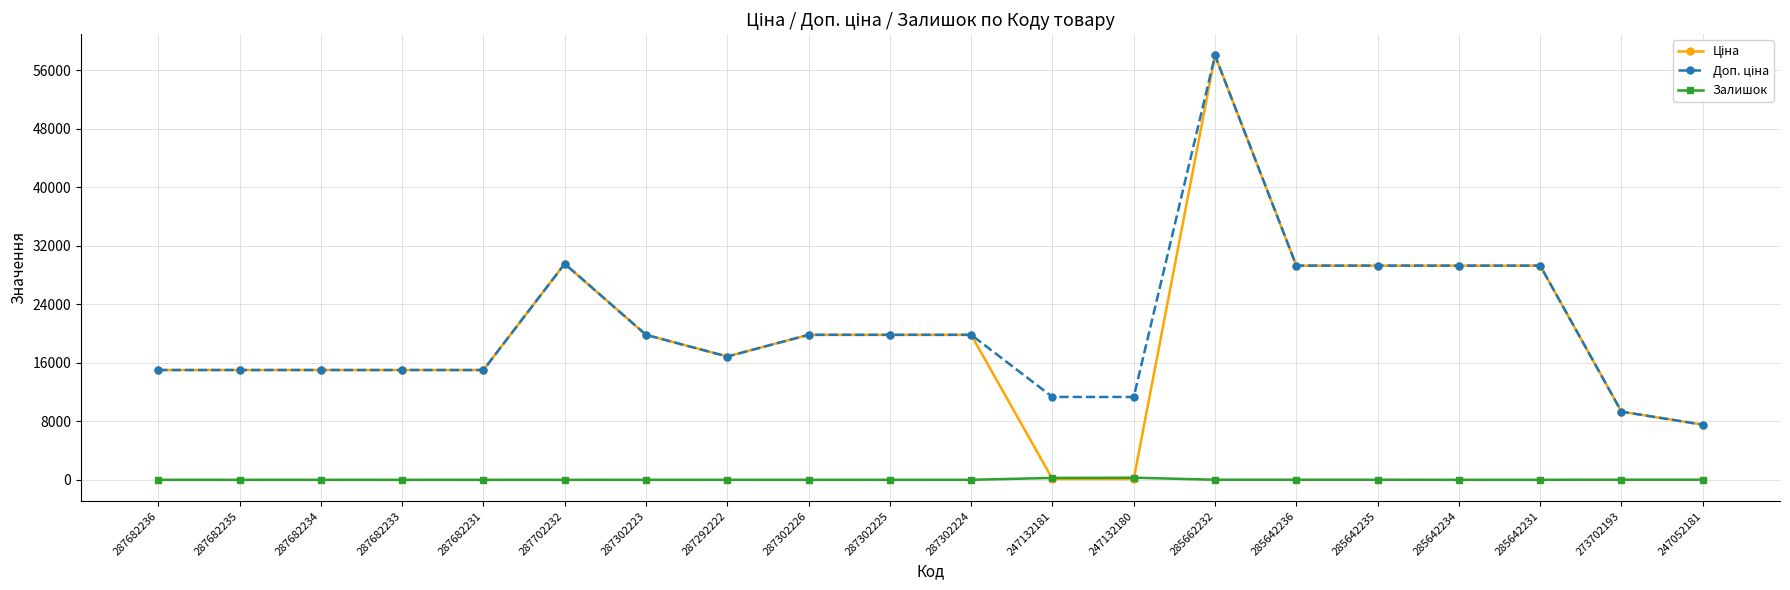

What is the total value across all series at 287302225?

39667.1